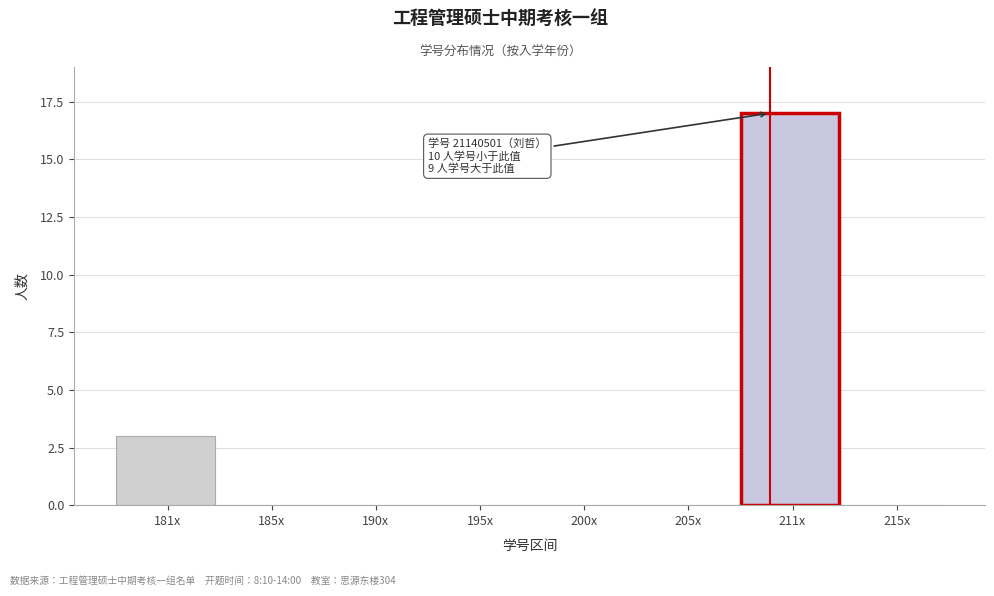

Reading left to right, list all the values displayed in this chart.

181x=3	185x=0	190x=0	195x=0	200x=0	205x=0	211x=17	215x=0